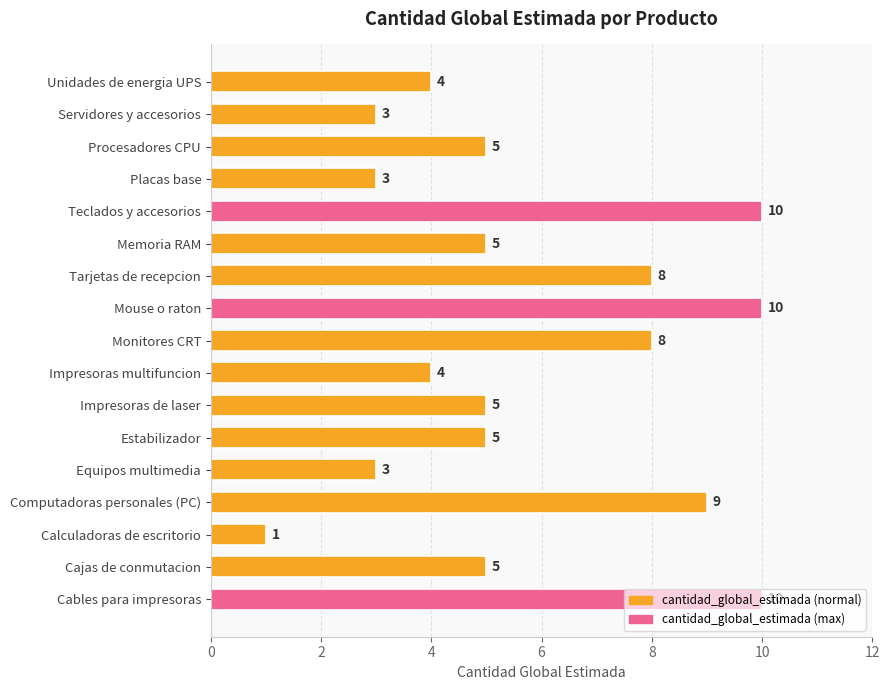

What is the average value?

6